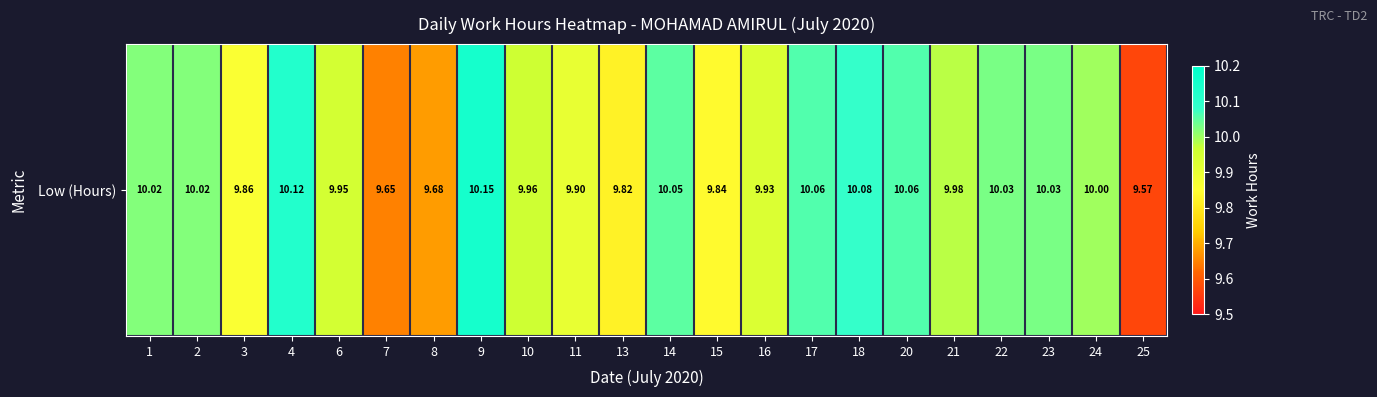

What is the sum of the values at 8 and 3?

19.5